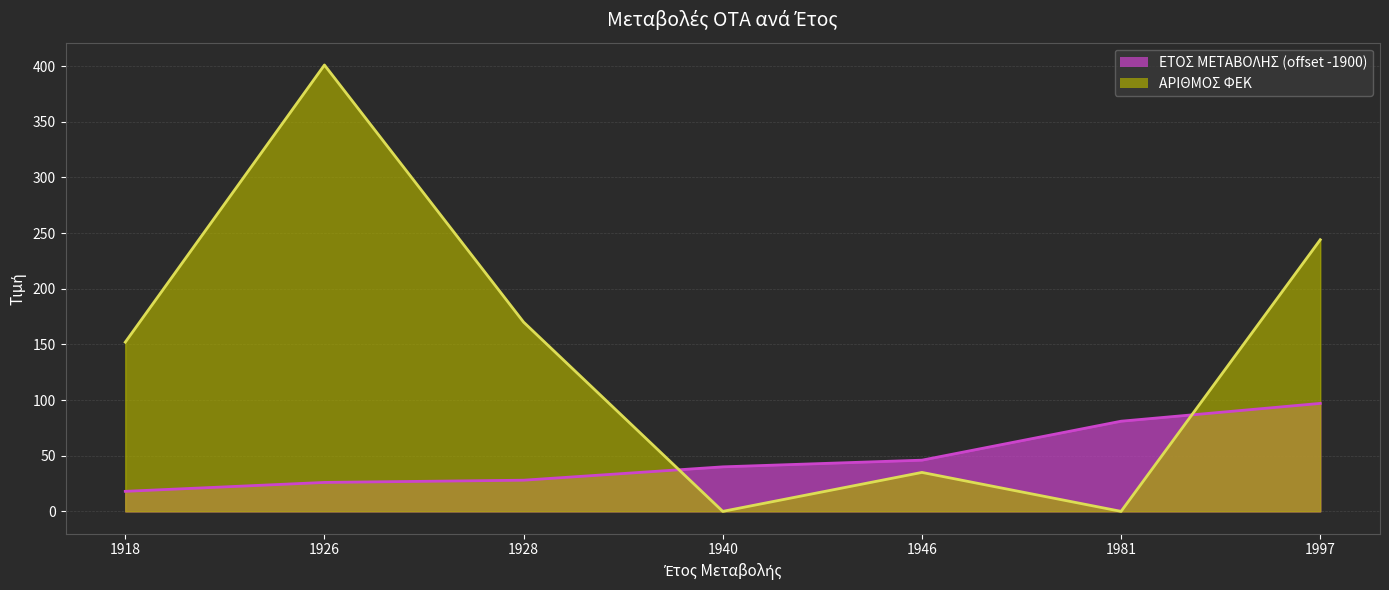

The ΑΡΙΘΜΟΣ ΦΕΚ series shows 46 at 1946. True or false?

False